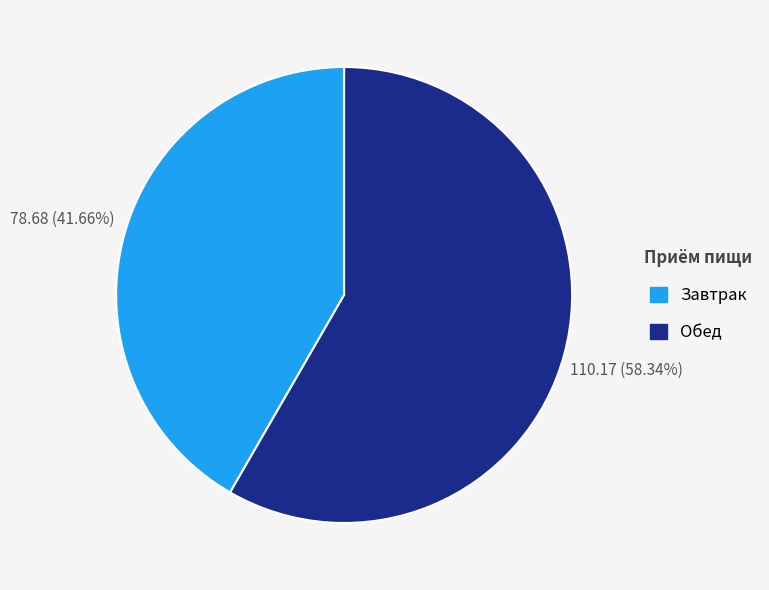

Which slice is the smallest?

Завтрак